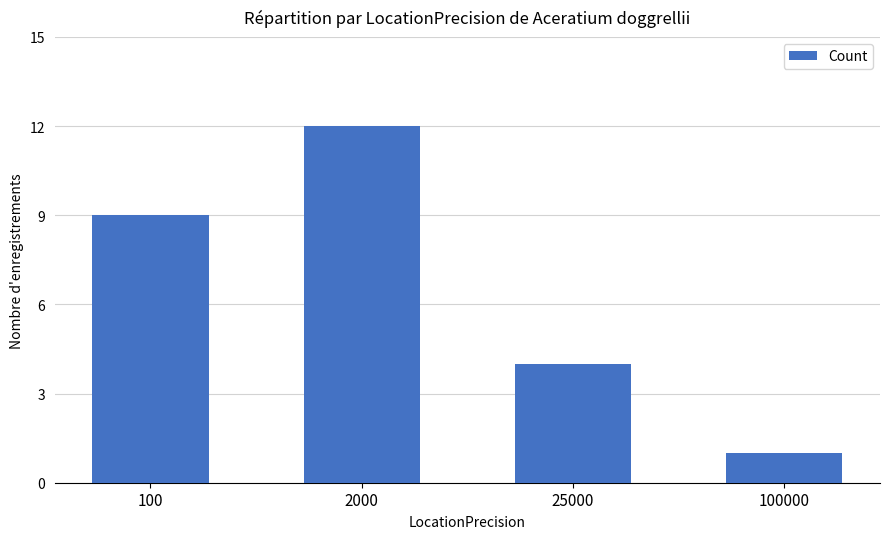

How many bars are there in total?

4